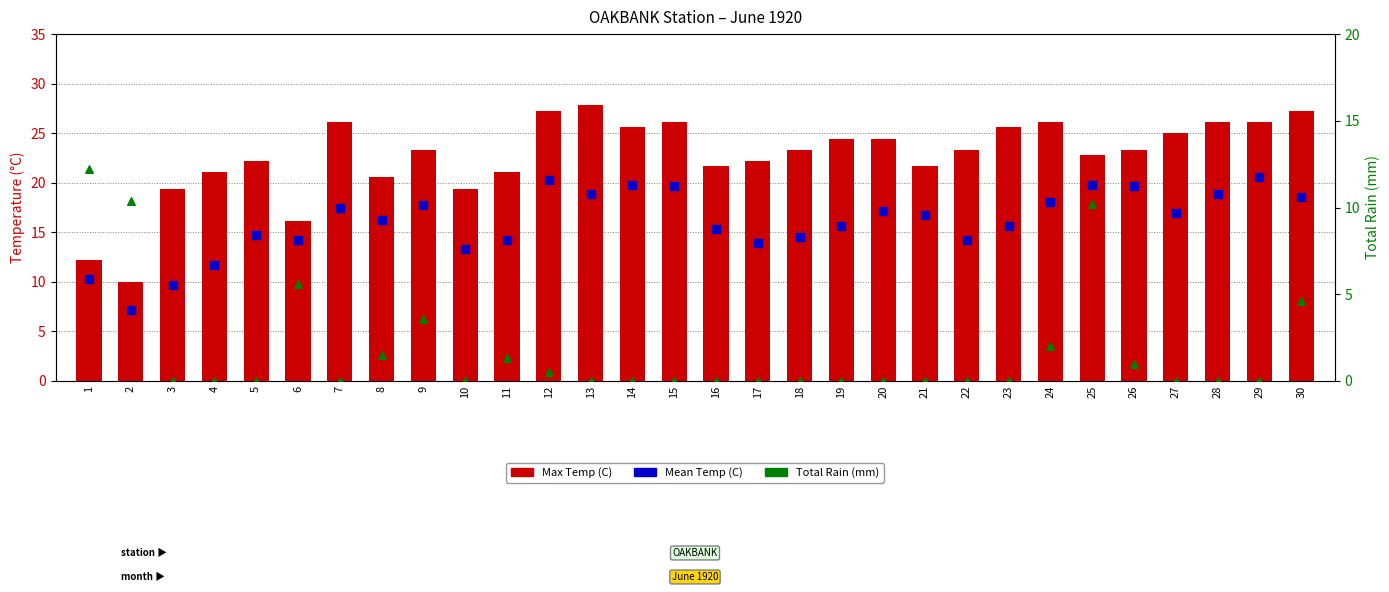

What is the total value across all series at 28?

45.0